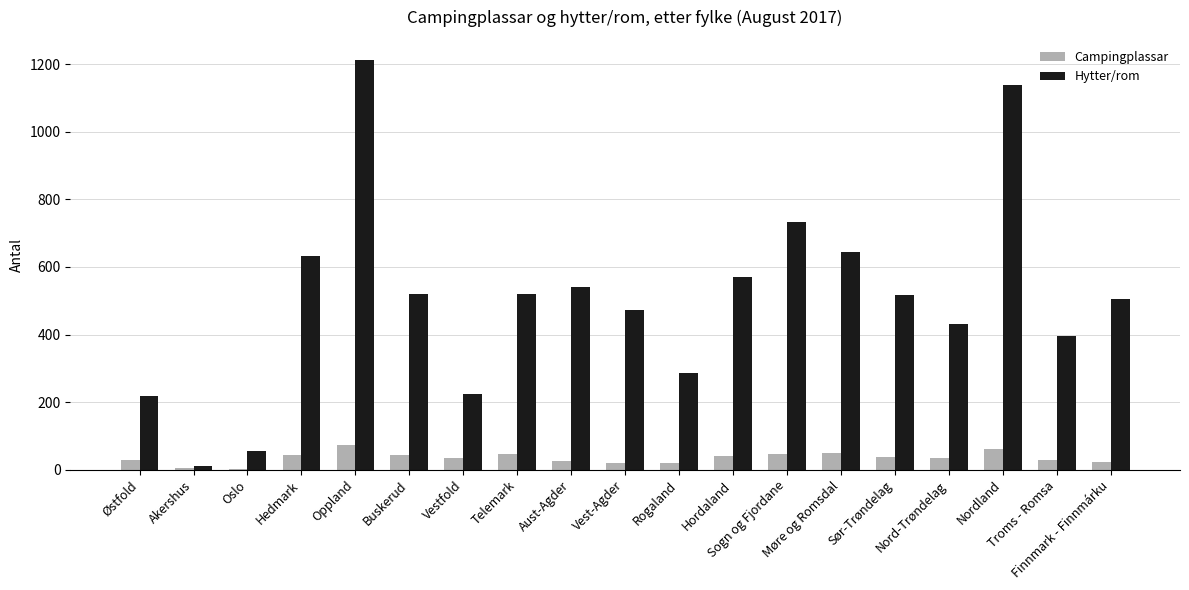

Which series has the largest total across all categories?

Hytter/rom